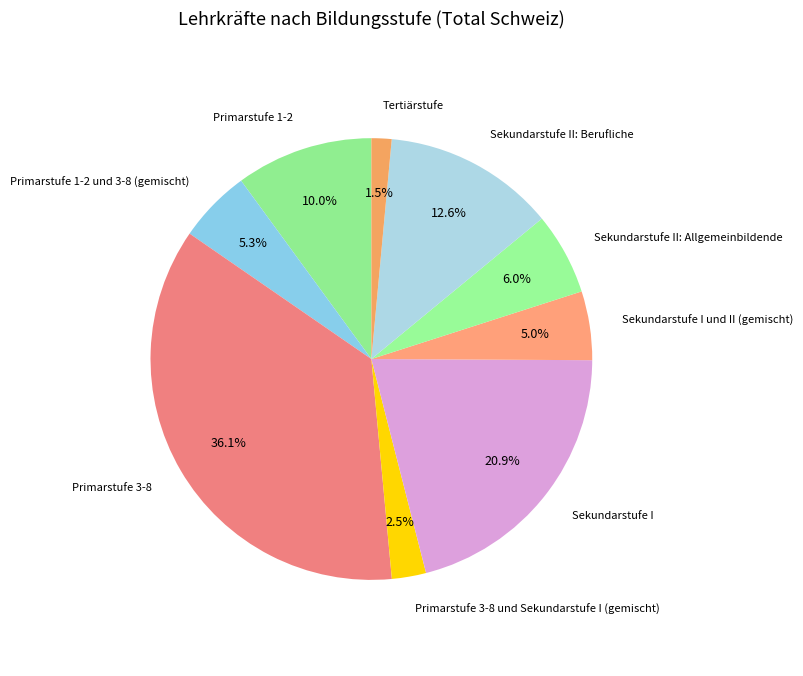

Which category has the biggest portion of the pie?

Primarstufe 3-8